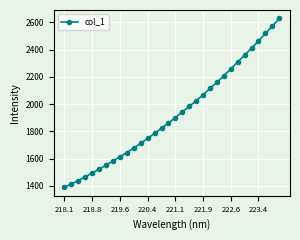

What is the greatest value displayed?

2629.1